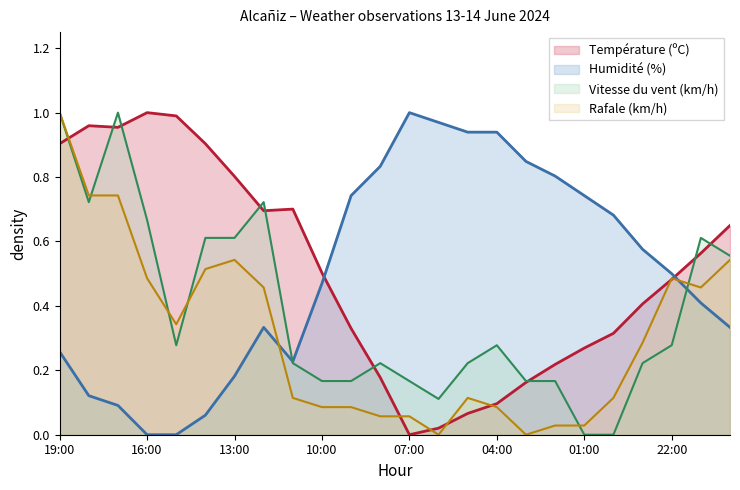

How many interior local valleys does the Vitesse du vent (km/h) series have?

3